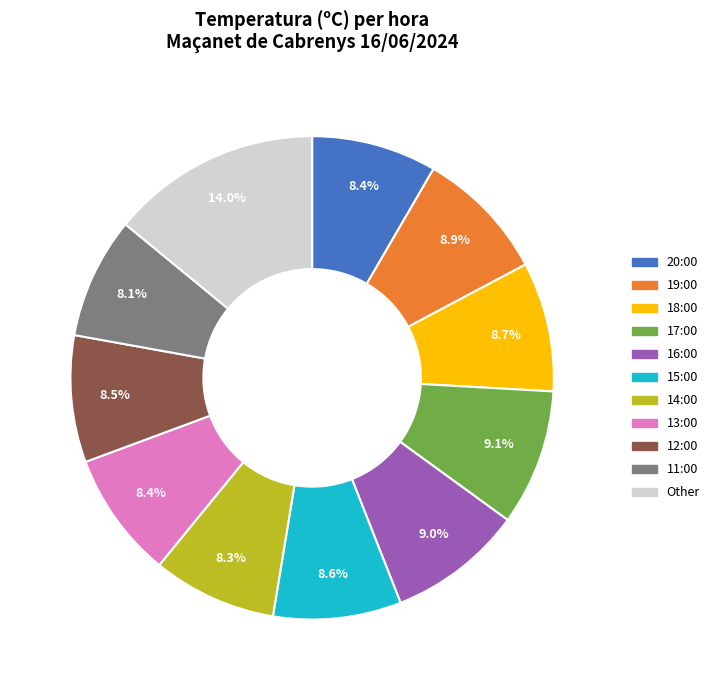

Count the number of slices in the pie.

11